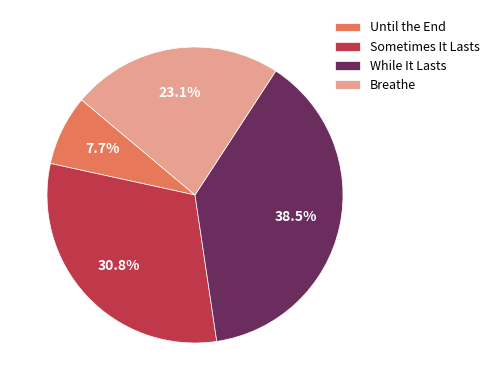

To the nearest percent, what is the combined percentage of Breathe and Until the End?

31%